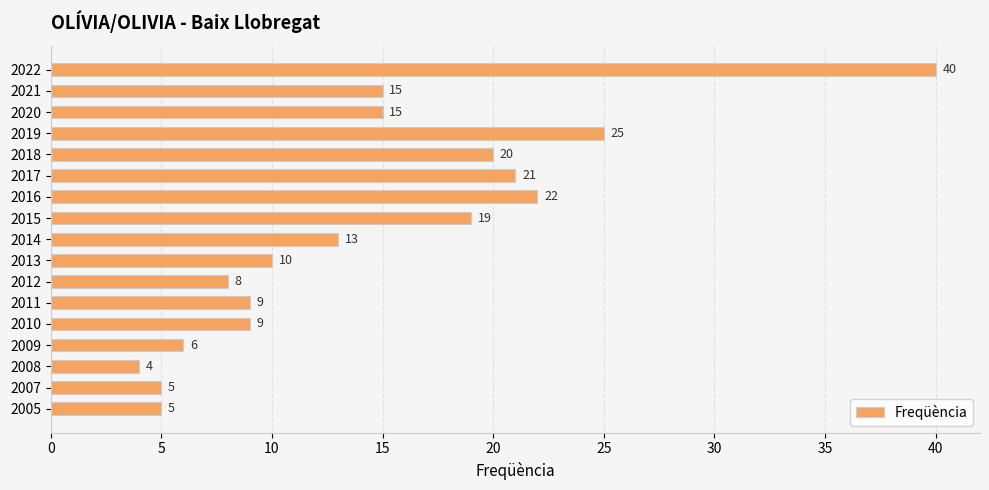

Where is the data nearest to the value 22?

2016